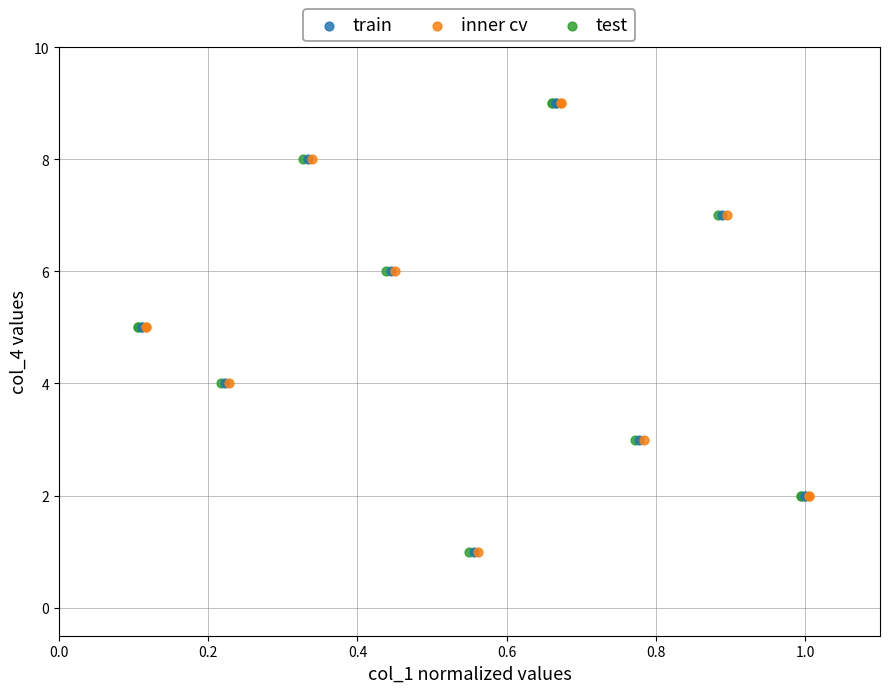

What are all the series names shown in the legend?

train, inner cv, test